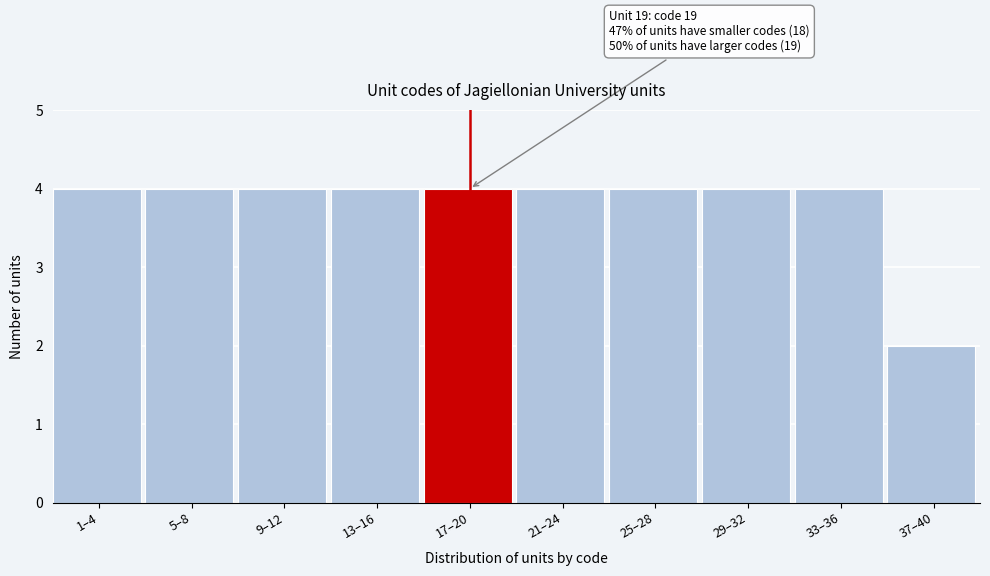

Reading left to right, extract all data points from this chart.

4	4	4	4	4	4	4	4	4	2